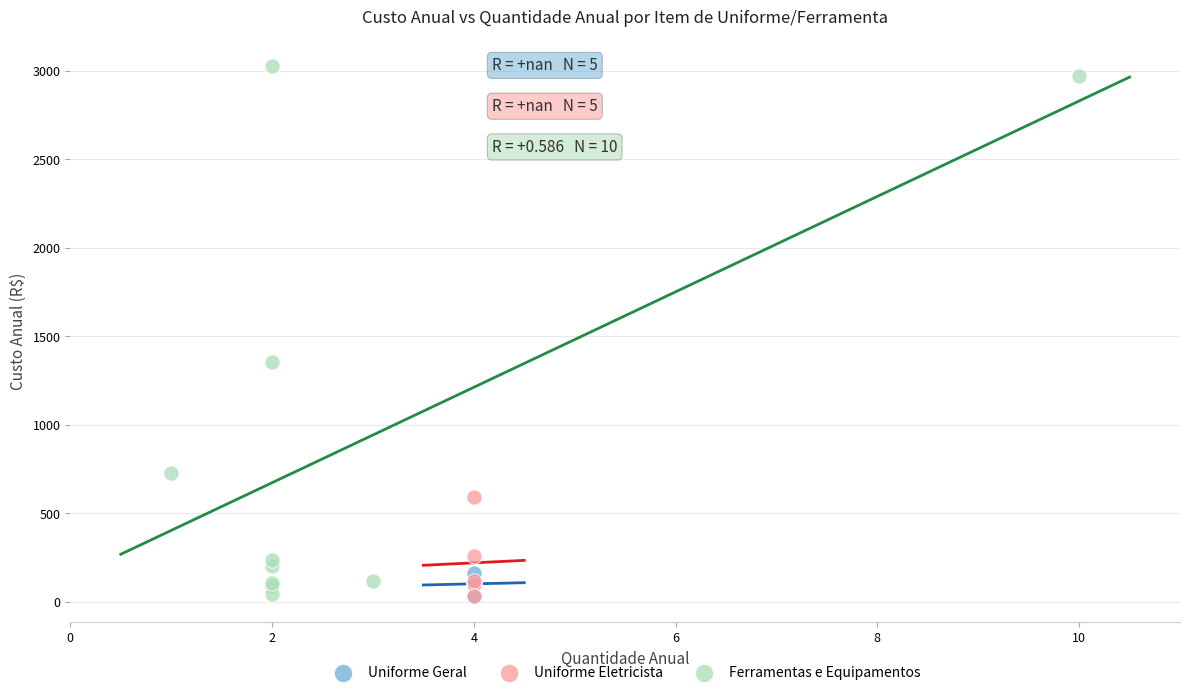

Which series contains the highest Y value?

Ferramentas e Equipamentos